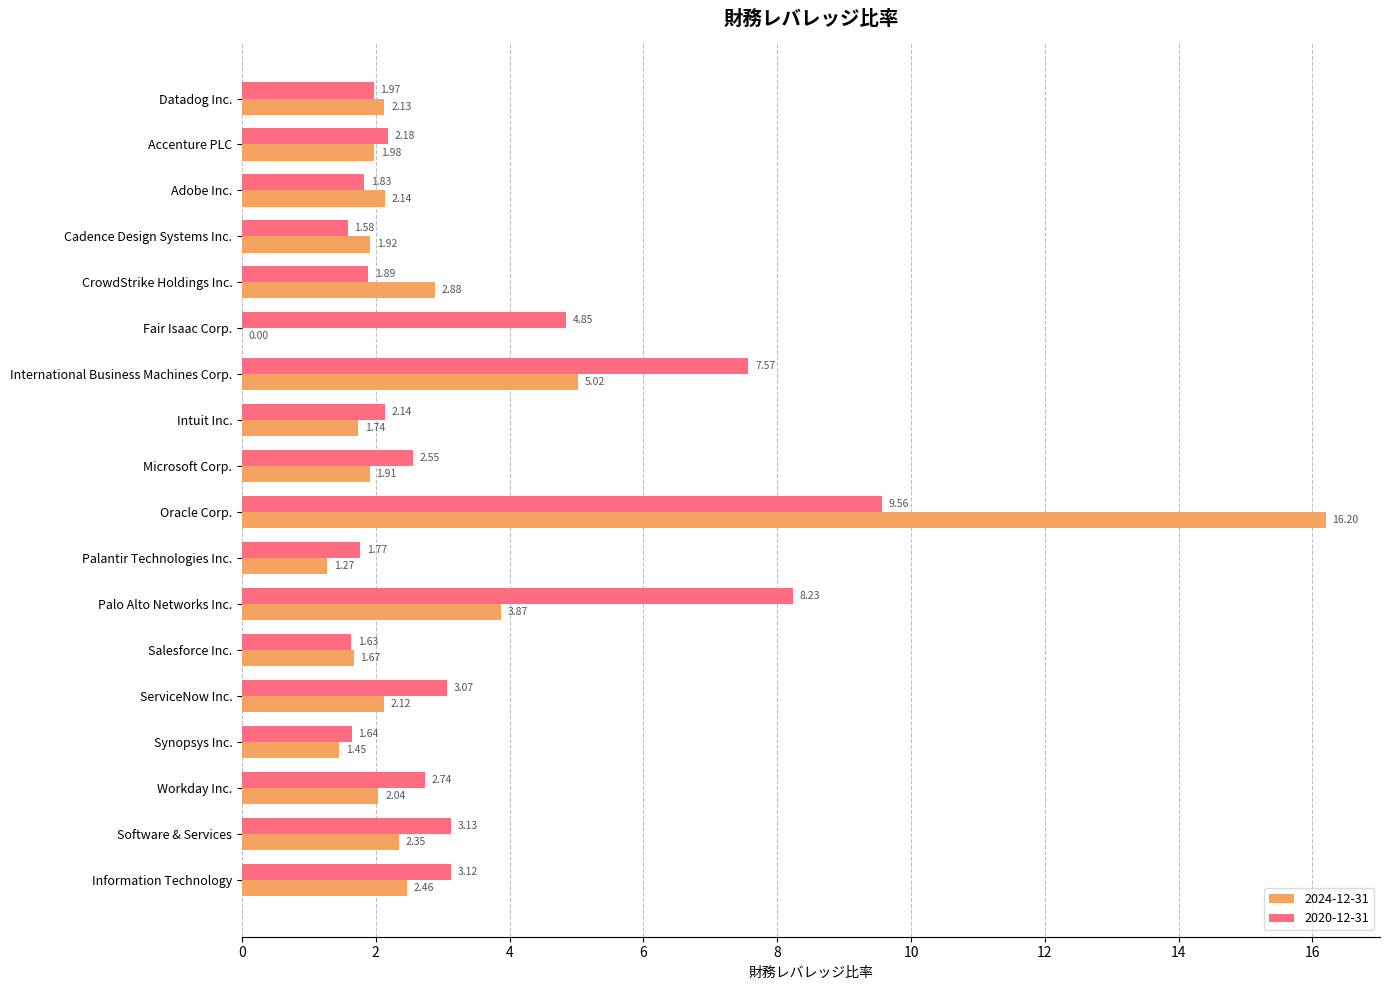

What is the sum of the 2020-12-31 values at Palantir Technologies Inc. and Software & Services?

4.9